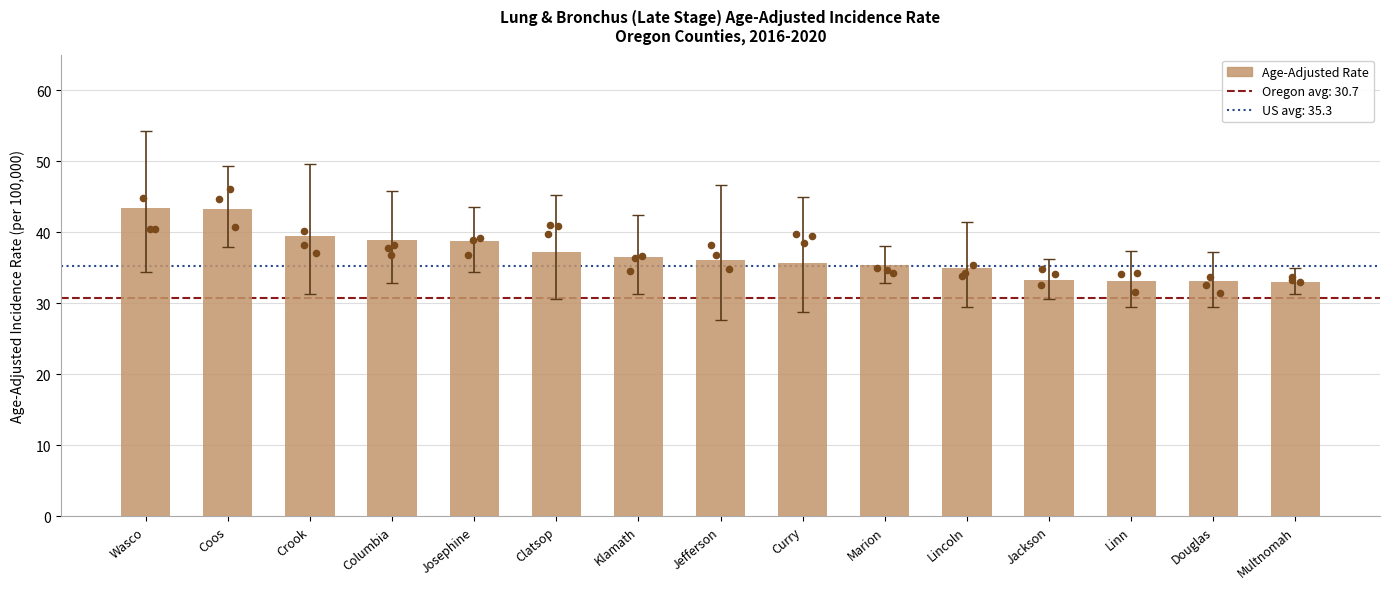

What is the ratio of the value at Columbia to the value at Klamath?

1.1